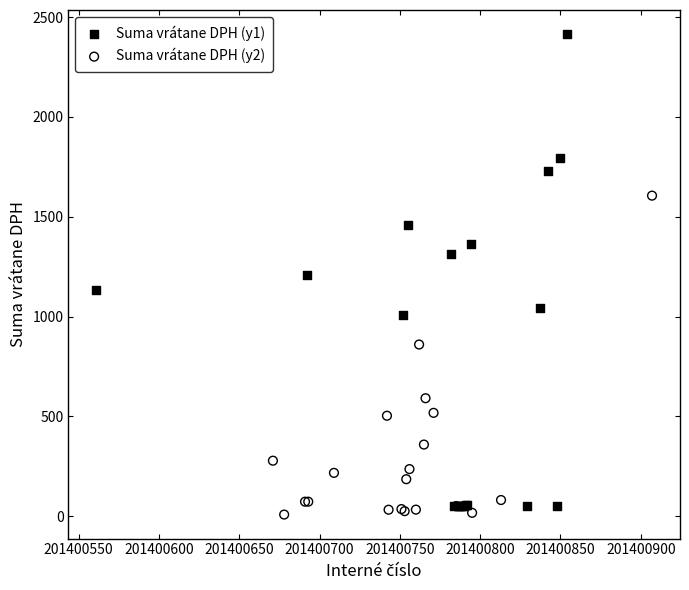

Which series has the largest Y range (max minus min)?

Suma vrátane DPH (y1)